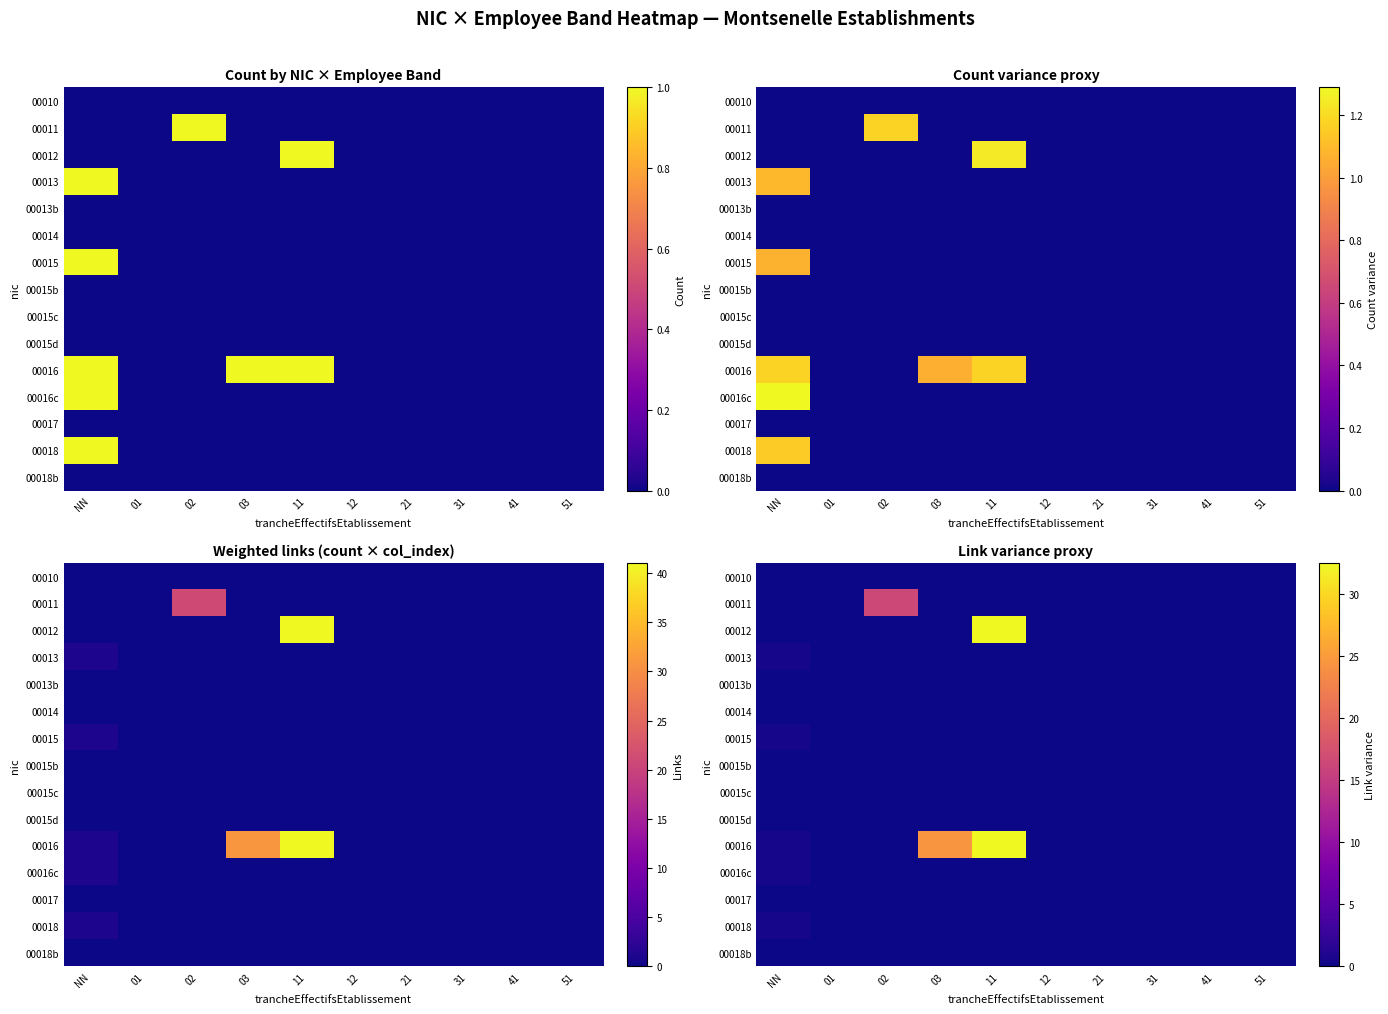

How many data points does each series have?

10